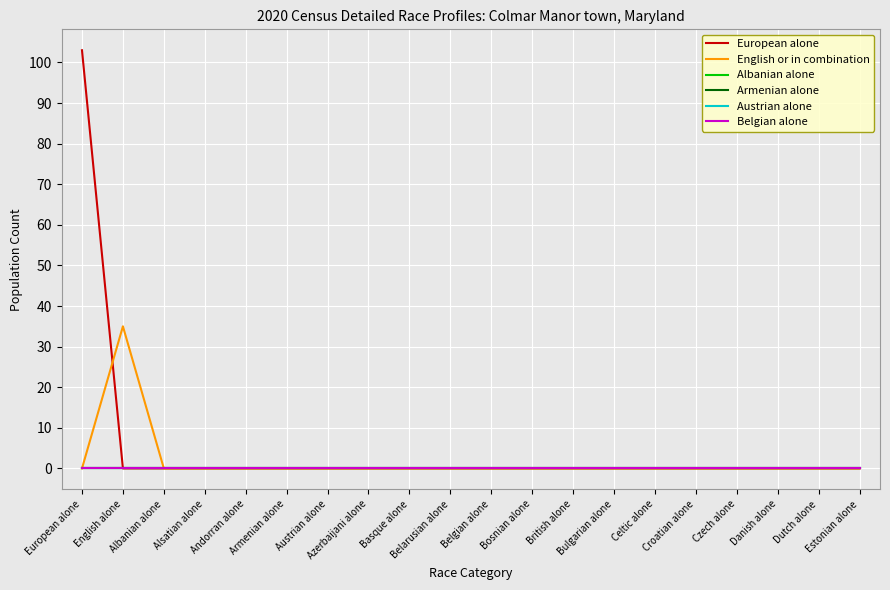

Does the chart have visible grid lines?

Yes